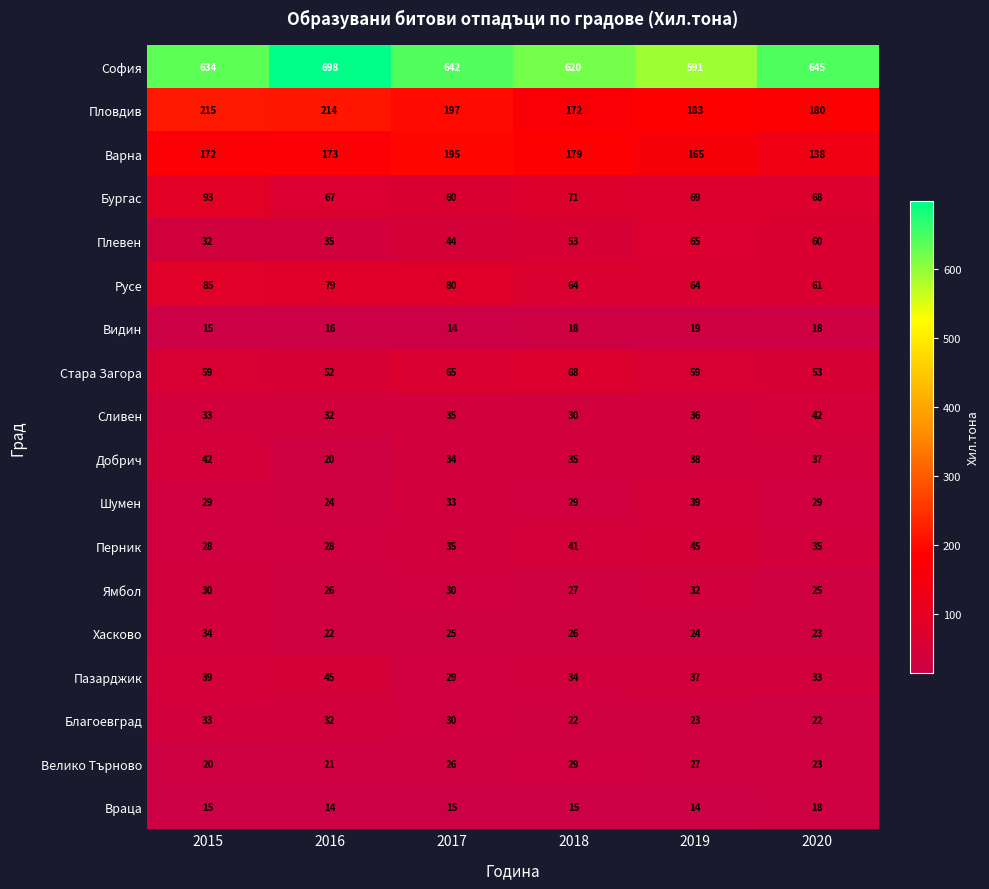

Which category has the highest value across all series?

2016